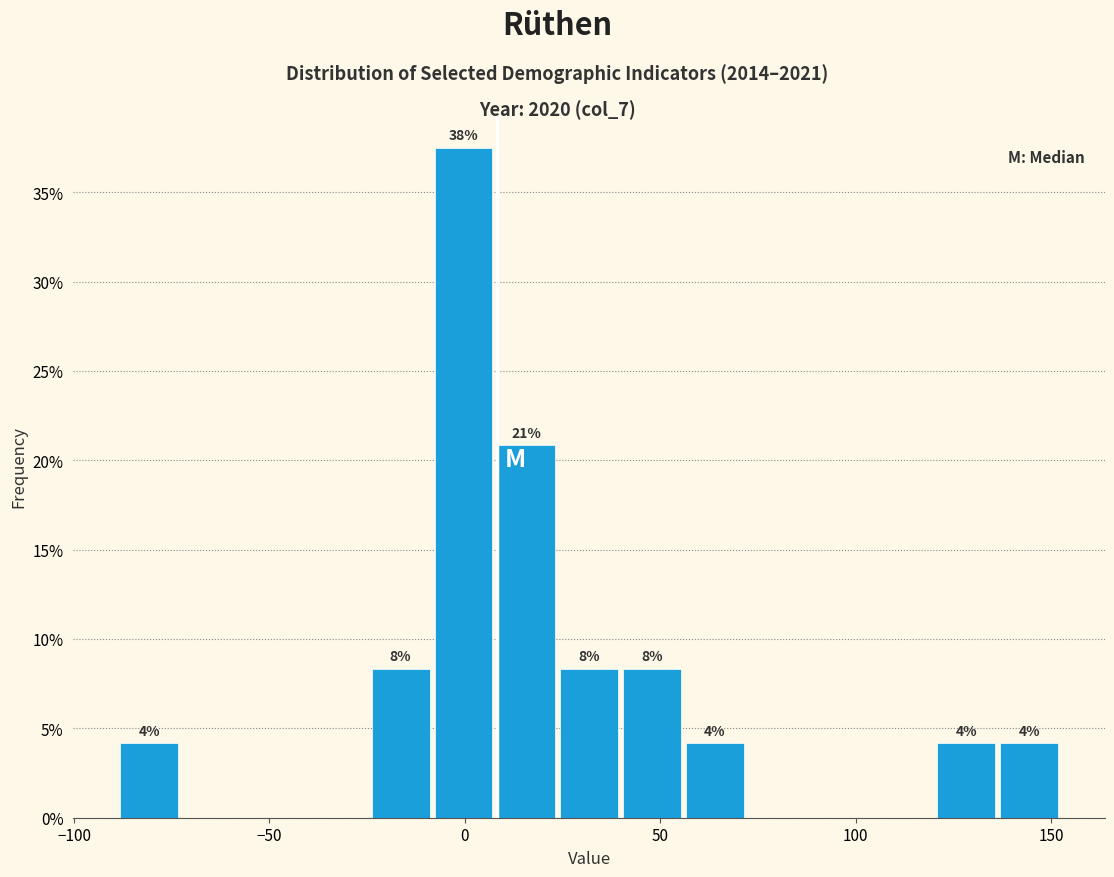

Read against the x-axis, roughly where is the centre of the tallest bar?

0